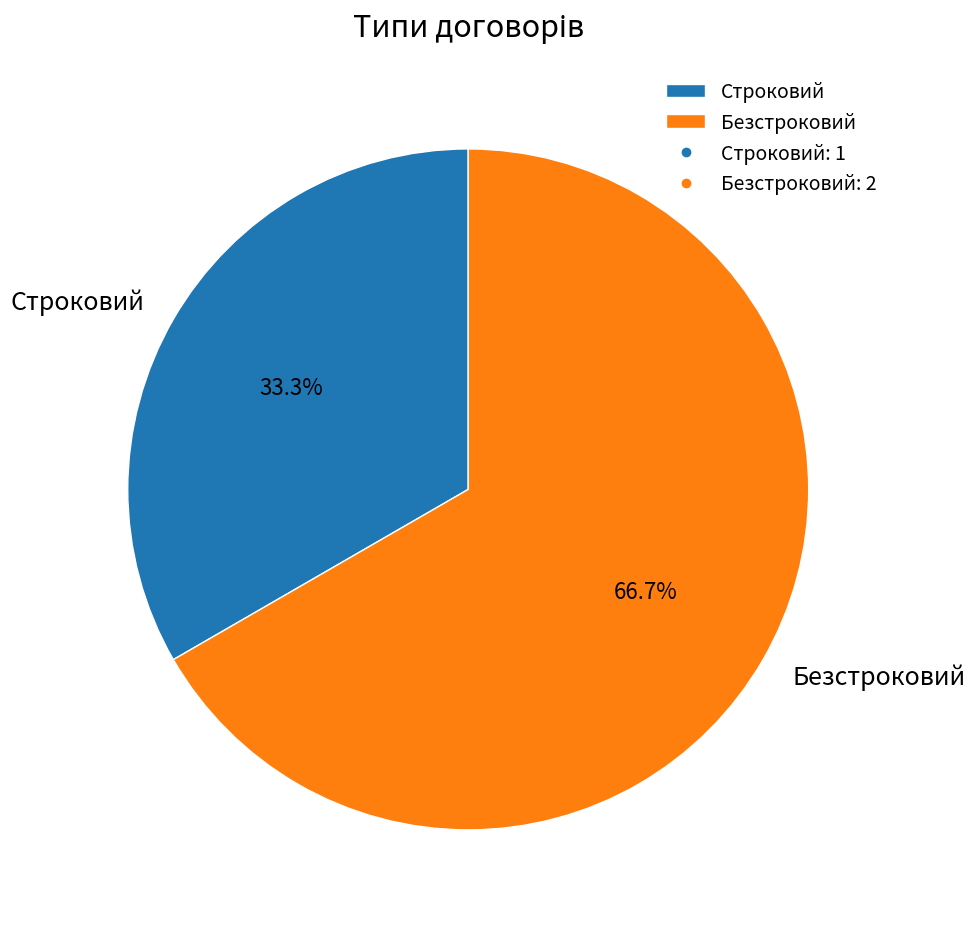

Between Строковий and Безстроковий, which is larger?

Безстроковий